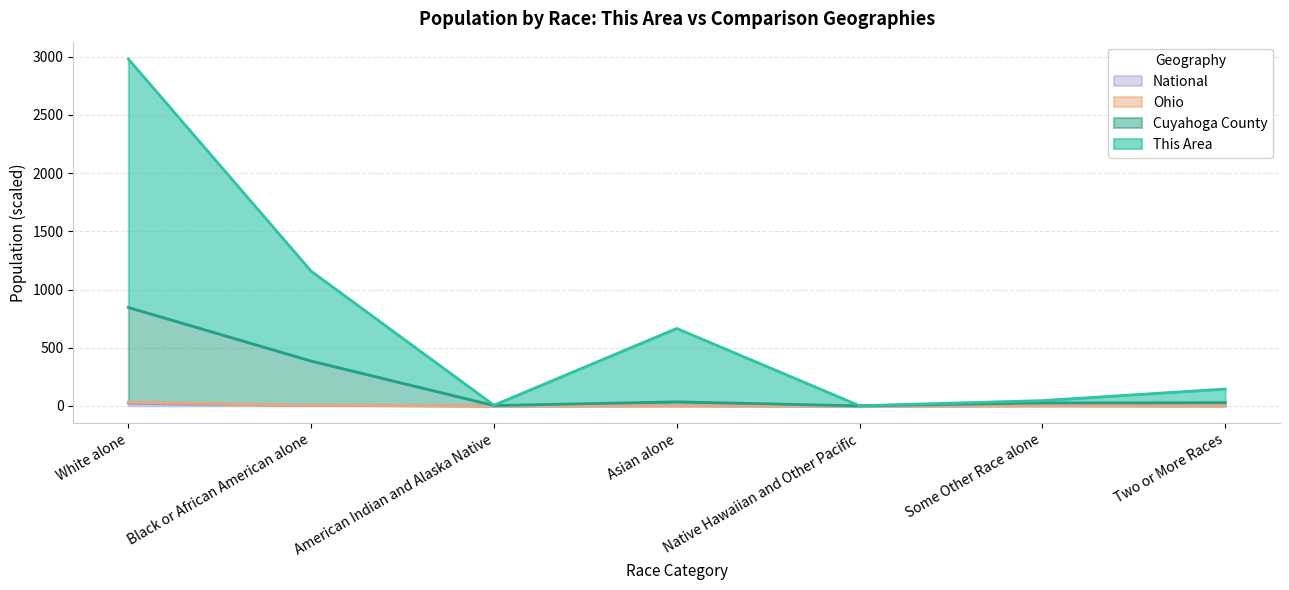

Is it true that Cuyahoga County equals 35.1 at Some Other Race alone?

False